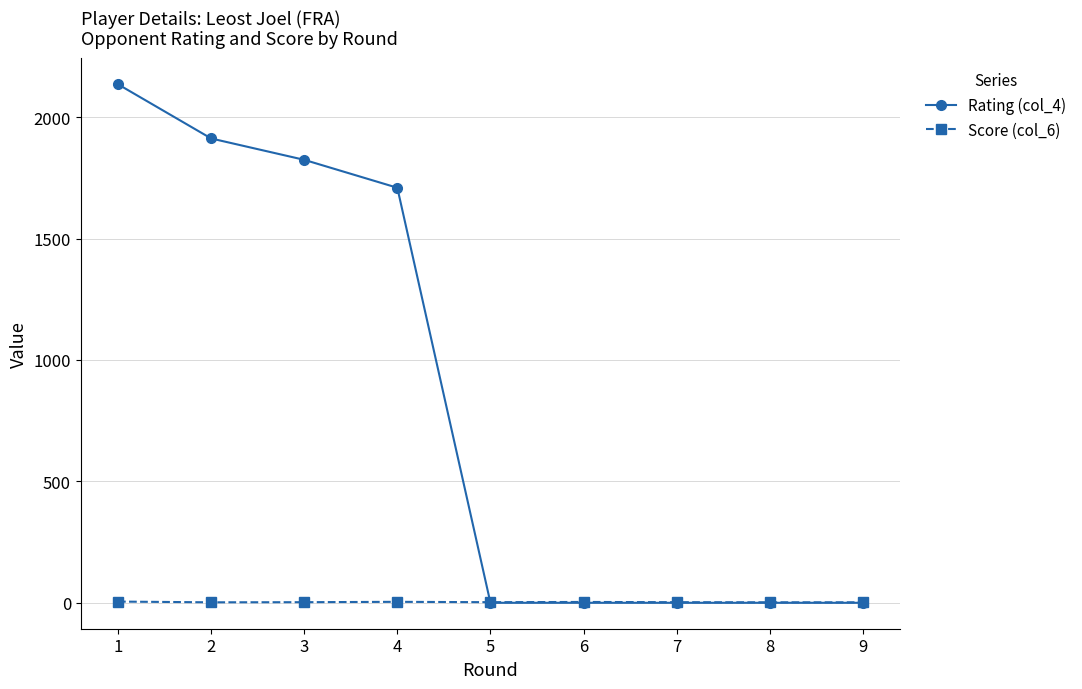

Which series has the widest spread of values?

Rating (col_4)